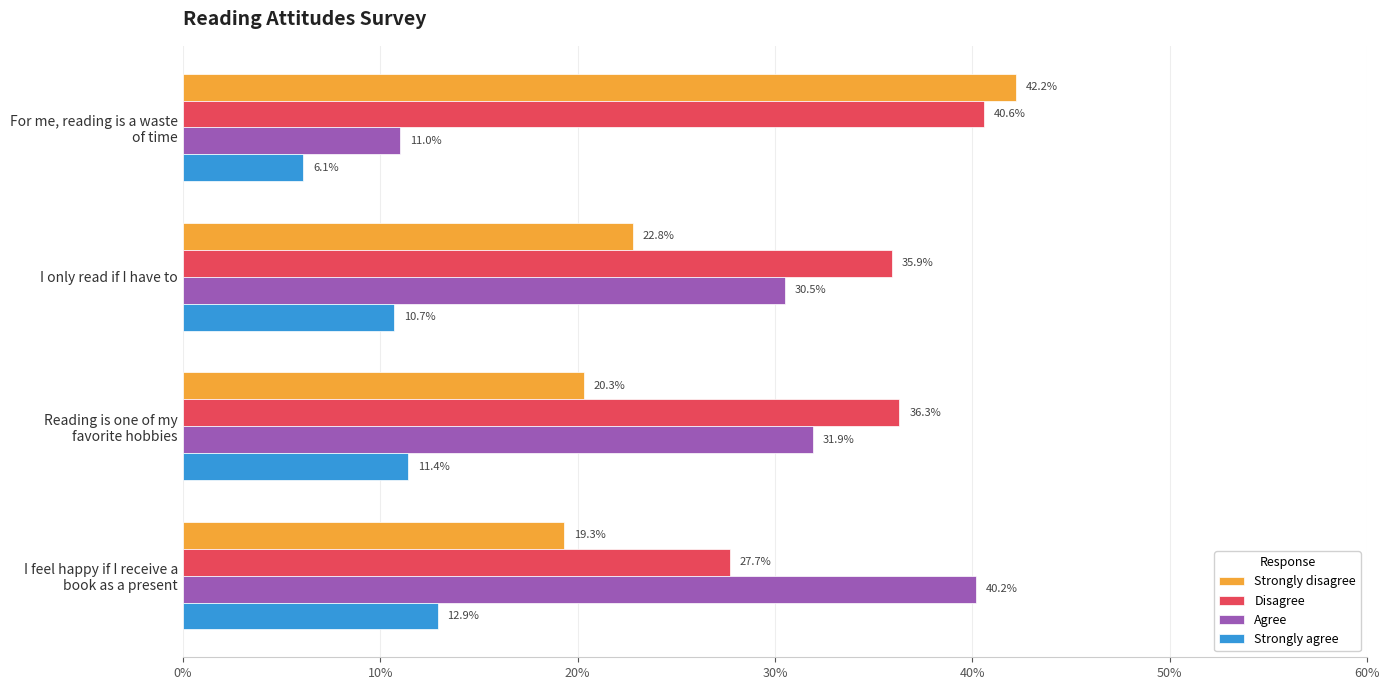

Which series has the largest range (max minus min)?

Agree